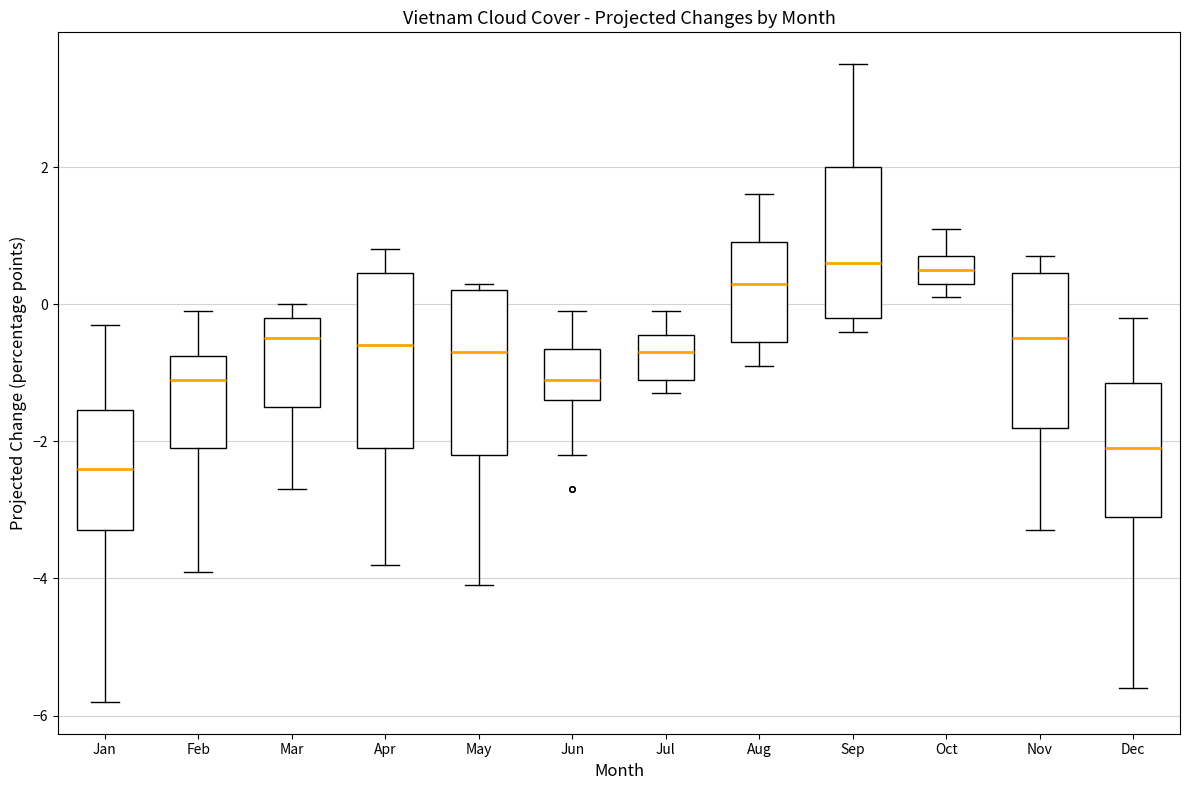

Where does the upper whisker of the box for Feb end on the y-axis? The values are not printed on the chart, so give them approximately, as read against the axis.

0.0